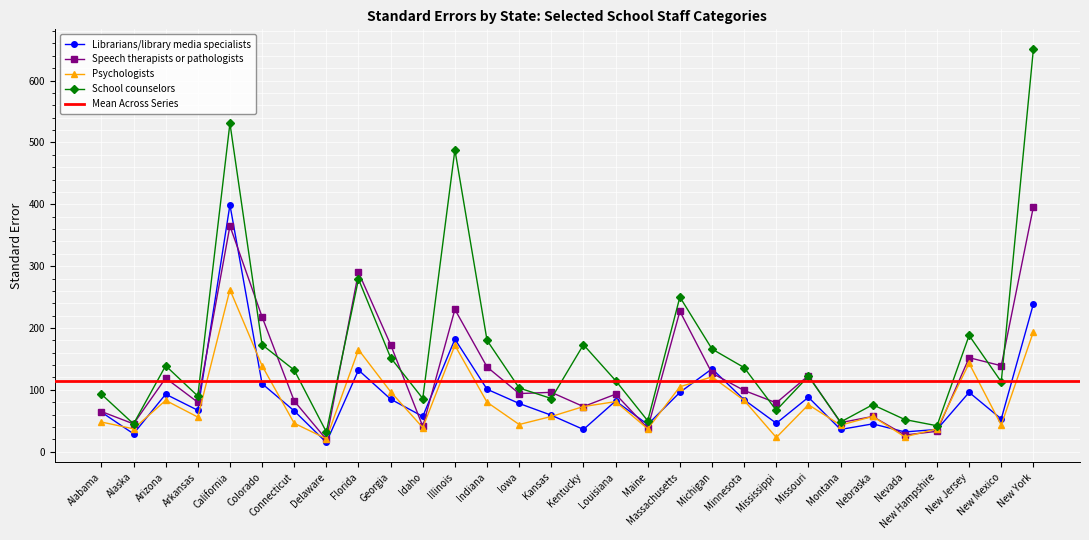

At Kansas, list the series in order from smallest to largest.

Psychologists, Librarians/library media specialists, School counselors, Speech therapists or pathologists